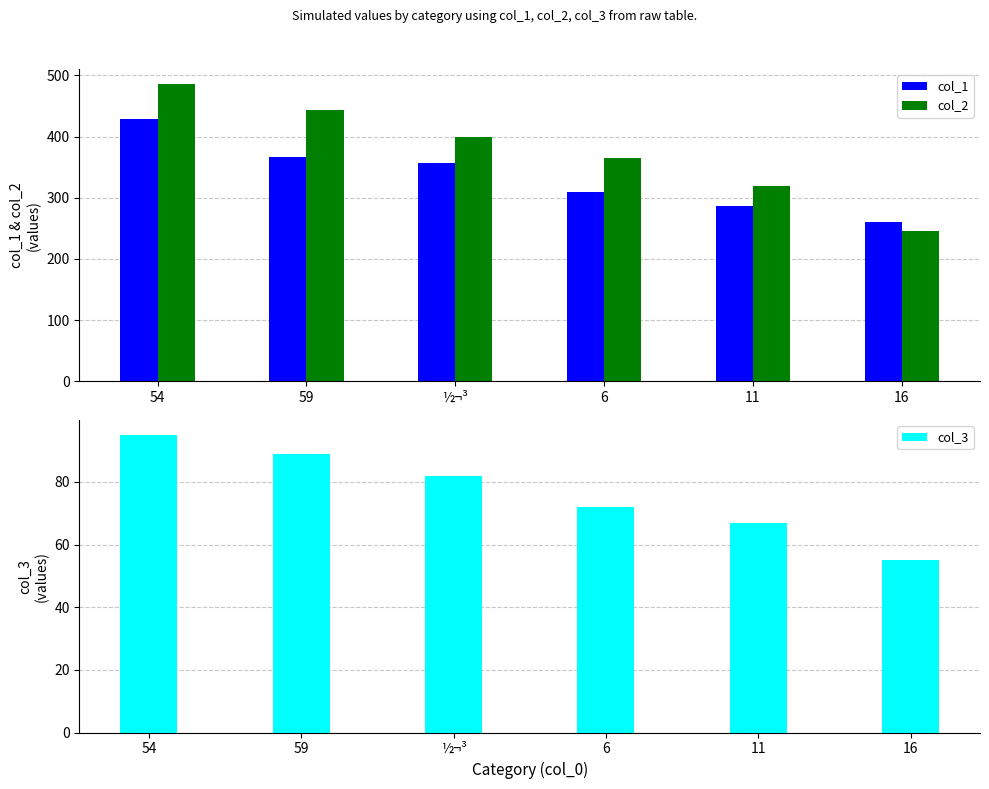

Between ½¬³ and 6, which series saw the biggest shift?

col_1